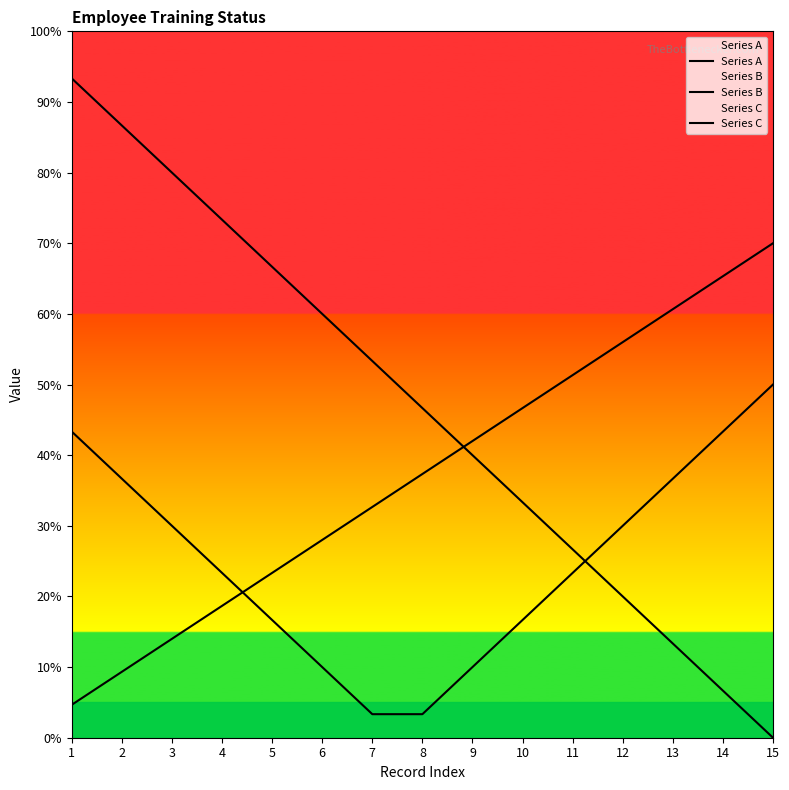

True or false: Series C has more than 1 points higher than both neighbors.

False